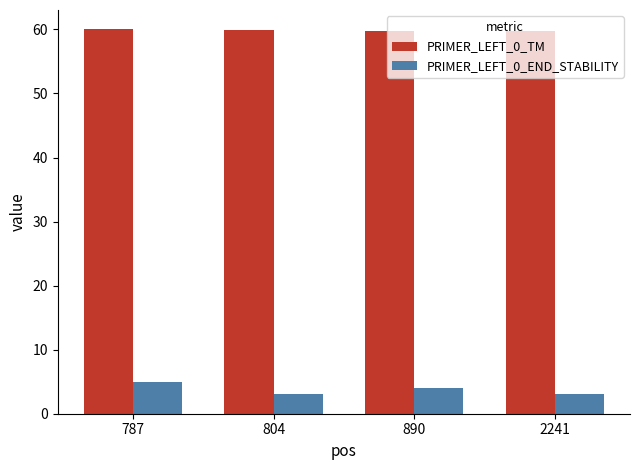

What is the maximum value for PRIMER_LEFT_0_TM?

60.0